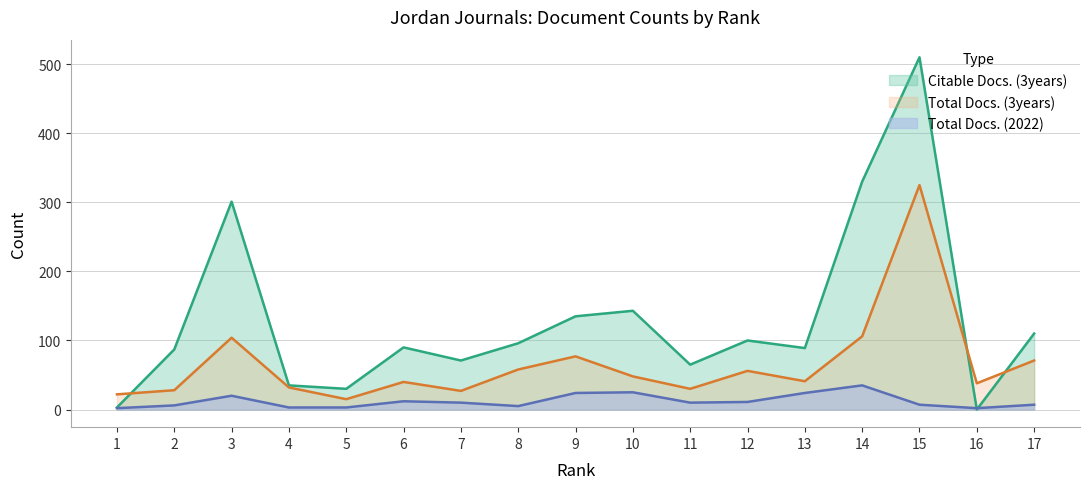

True or false: Total Docs. (3years) and Total Docs. (2022) cross at least once.

False